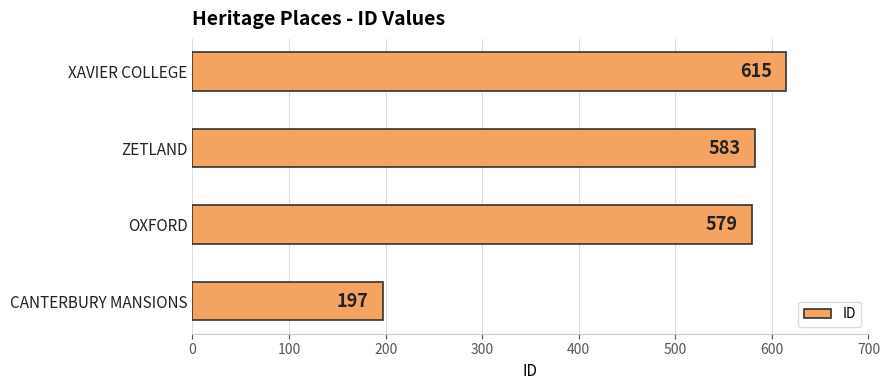

Which has a higher value, CANTERBURY MANSIONS or OXFORD?

OXFORD